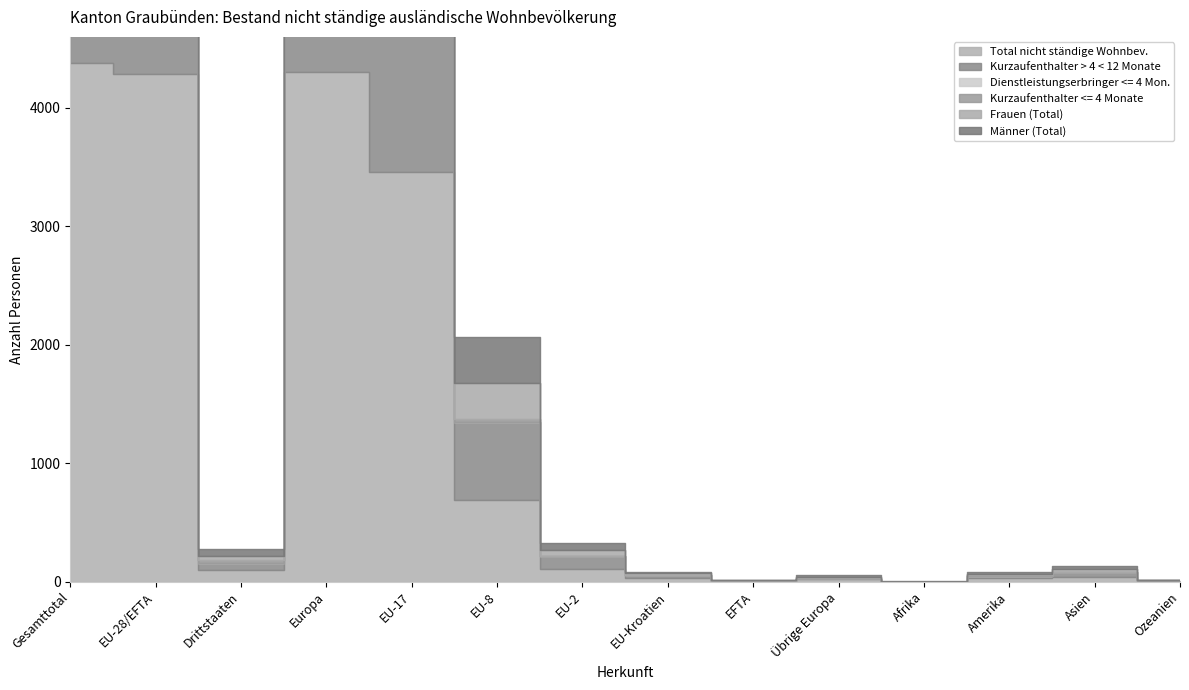

True or false: Frauen (Total) and Total nicht ständige Wohnbev. intersect in this chart.

False